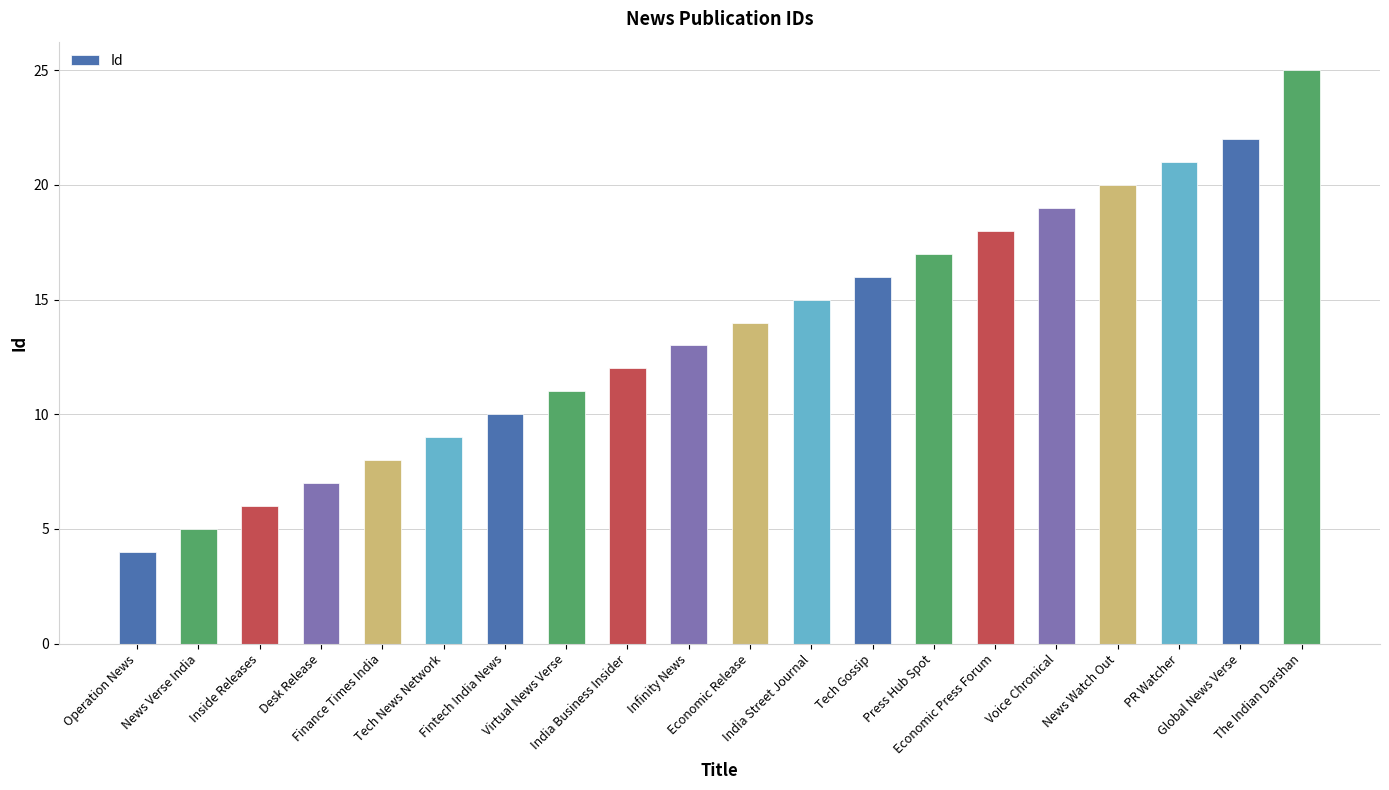

What is the sum of all values?

272